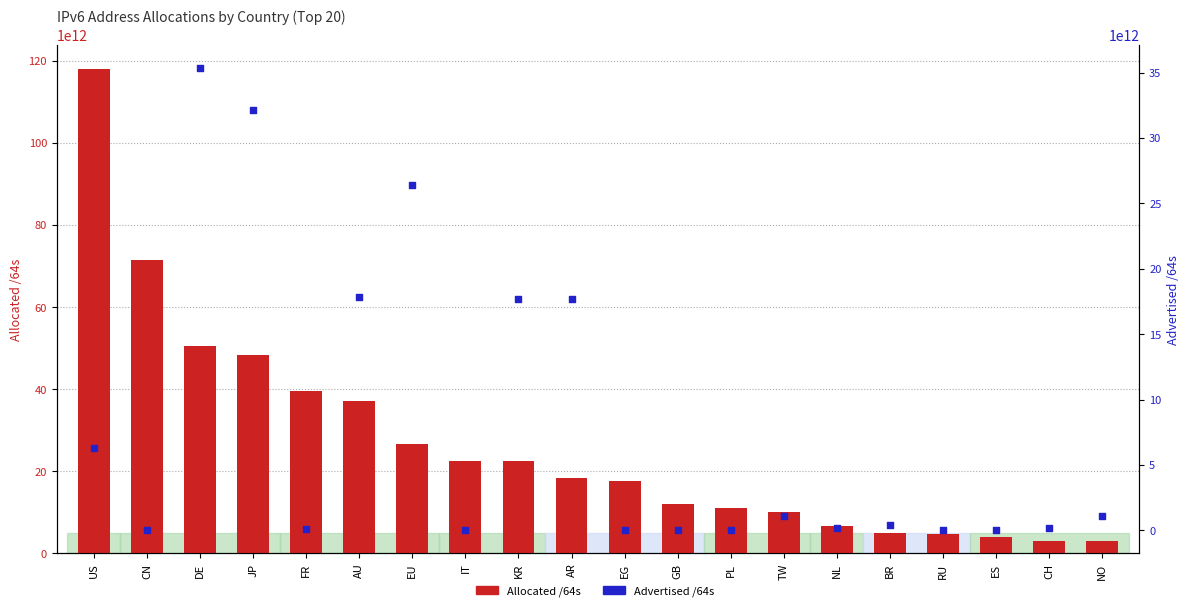

What is the total value across all series at BR?

5304615174144